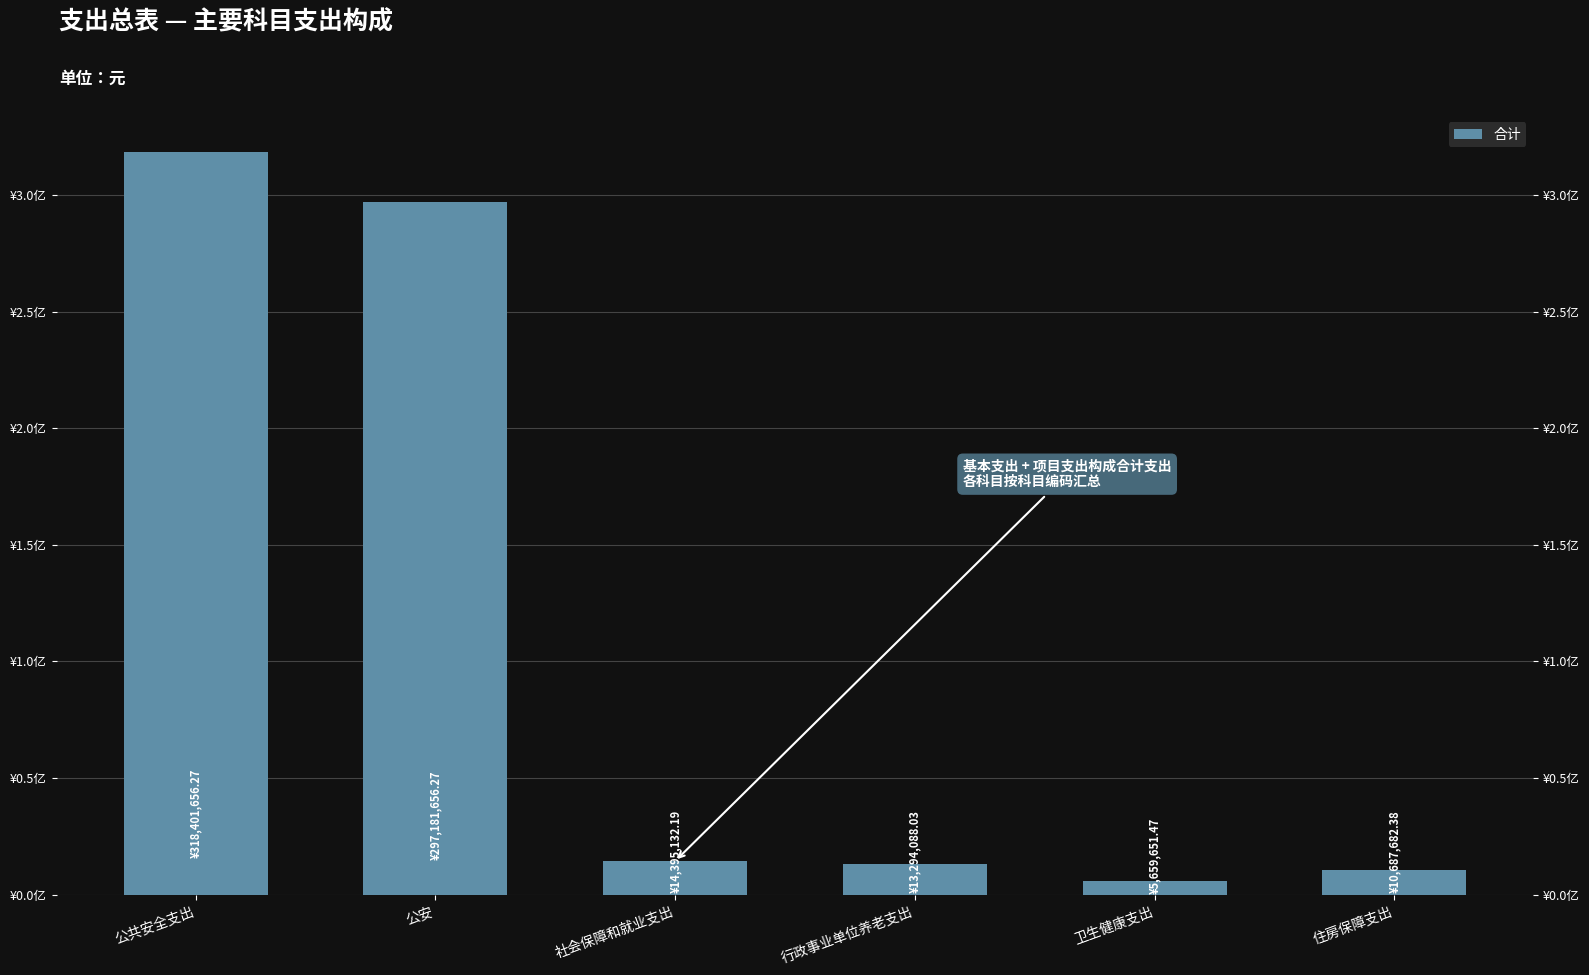

Reading left to right, list all the values displayed in this chart.

318401656.3	297181656.3	14395132.2	13294088.0	5659651.5	10687682.4